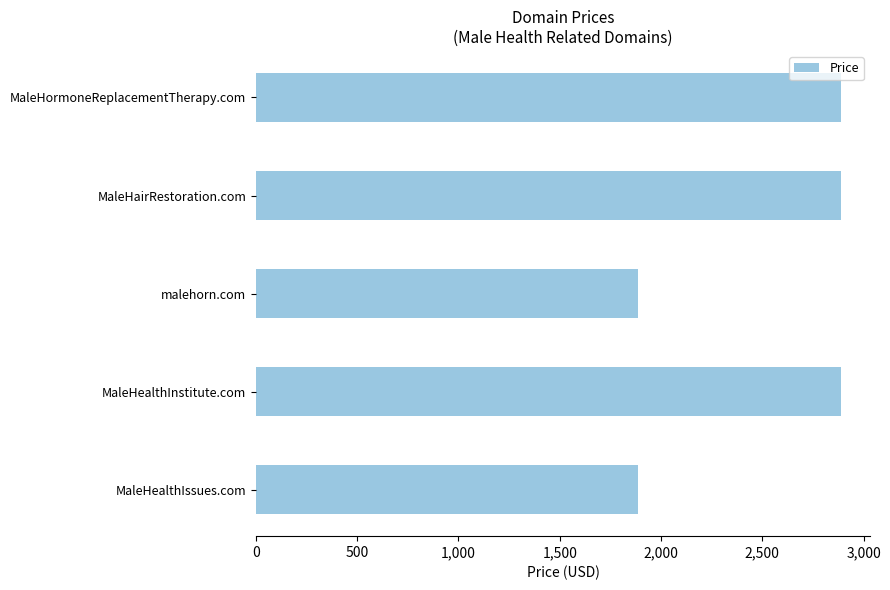

What is the change in value from MaleHairRestoration.com to malehorn.com?

-1000